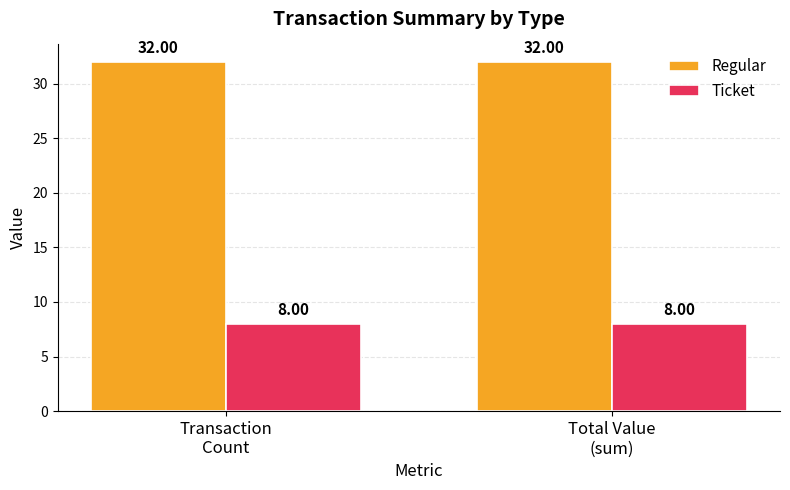

Reading left to right, extract all data points from this chart.

Regular: Transaction
Count=32.0	Total Value
(sum)=32.0
Ticket: Transaction
Count=8.0	Total Value
(sum)=8.0